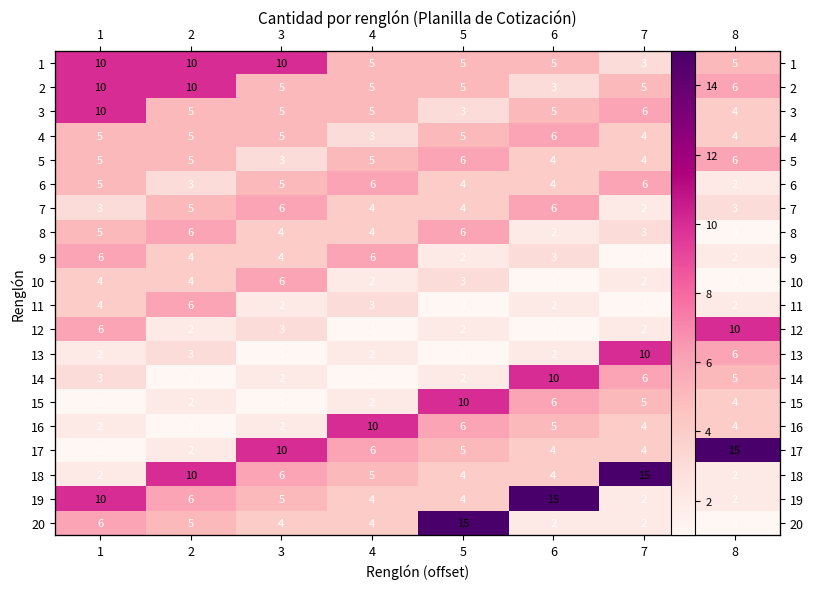

How many 16 values are between 2 and 6?

6